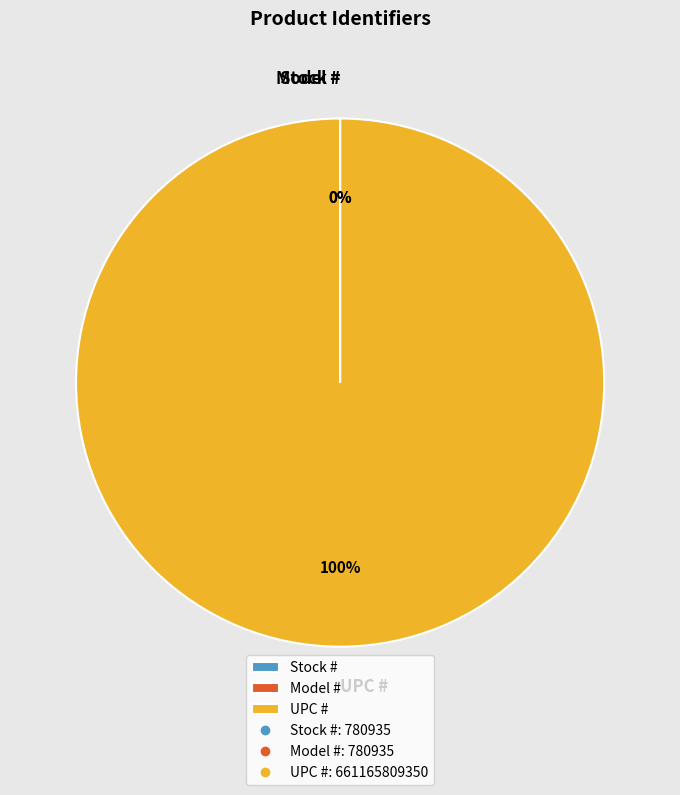

What percentage is the UPC # slice, to the nearest percent?

100%